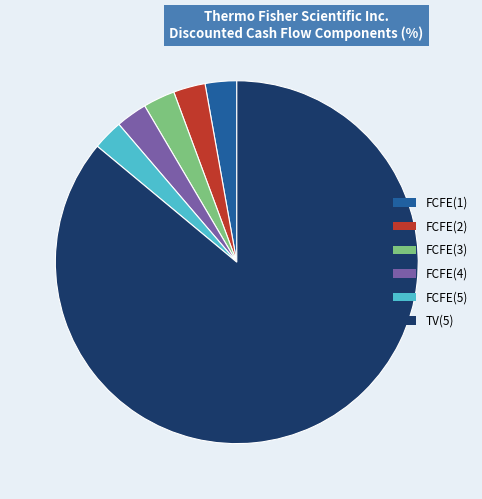

Which slice is the largest?

TV(5)